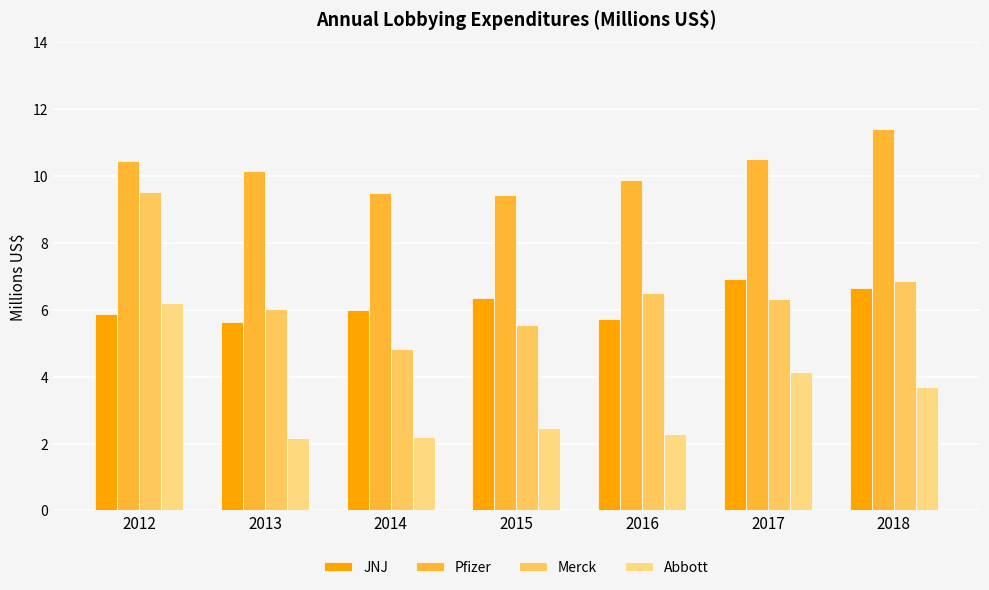

Reading left to right, list all the values displayed in this chart.

JNJ: 5.9	5.6	6.0	6.3	5.7	6.9	6.7
Pfizer: 10.4	10.1	9.5	9.4	9.9	10.5	11.4
Merck: 9.5	6.0	4.8	5.5	6.5	6.3	6.8
Abbott: 6.2	2.2	2.2	2.5	2.3	4.2	3.7